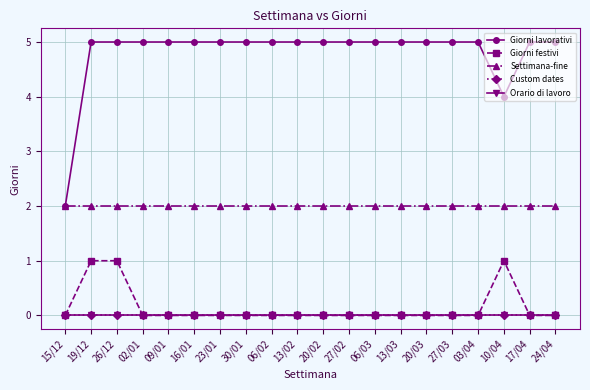

Where is Custom dates nearest to the value 0?

15/12